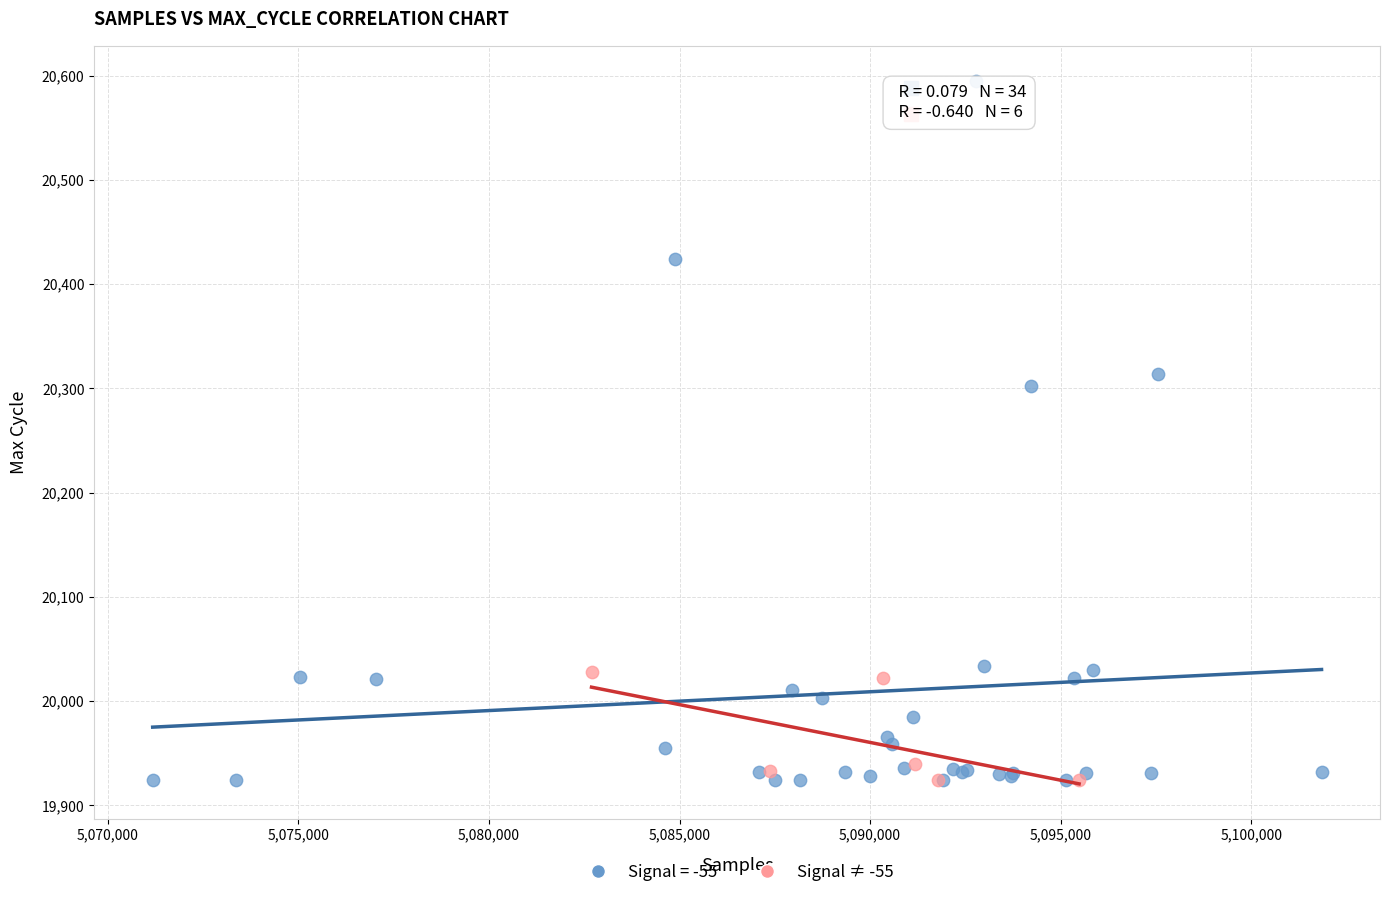

Which series contains the highest Y value?

Signal = -55